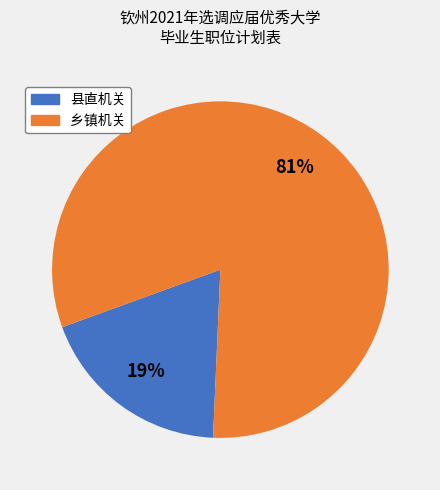

To the nearest percent, what is the average slice percentage?

50%